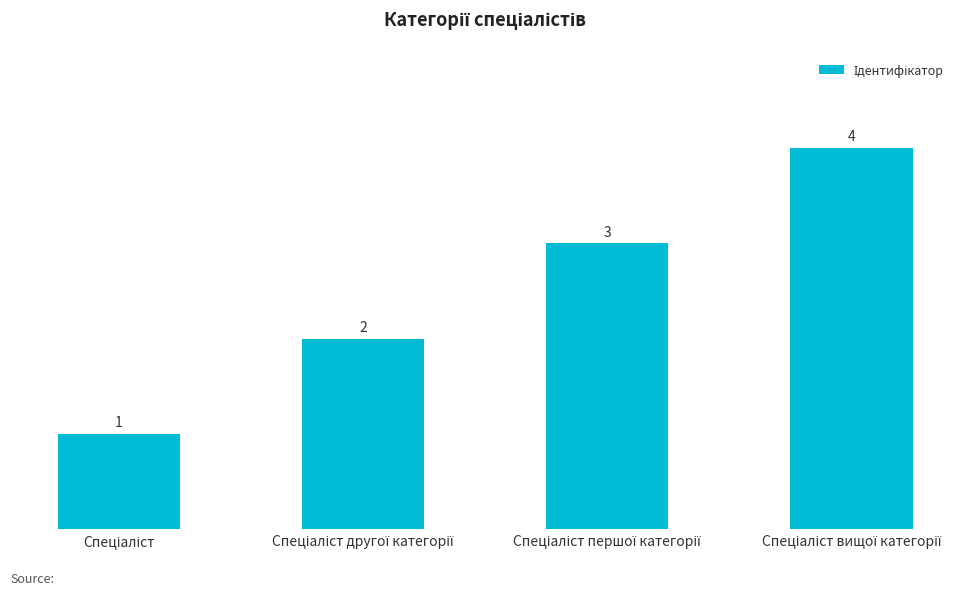

What is the difference between the maximum and minimum values?

3